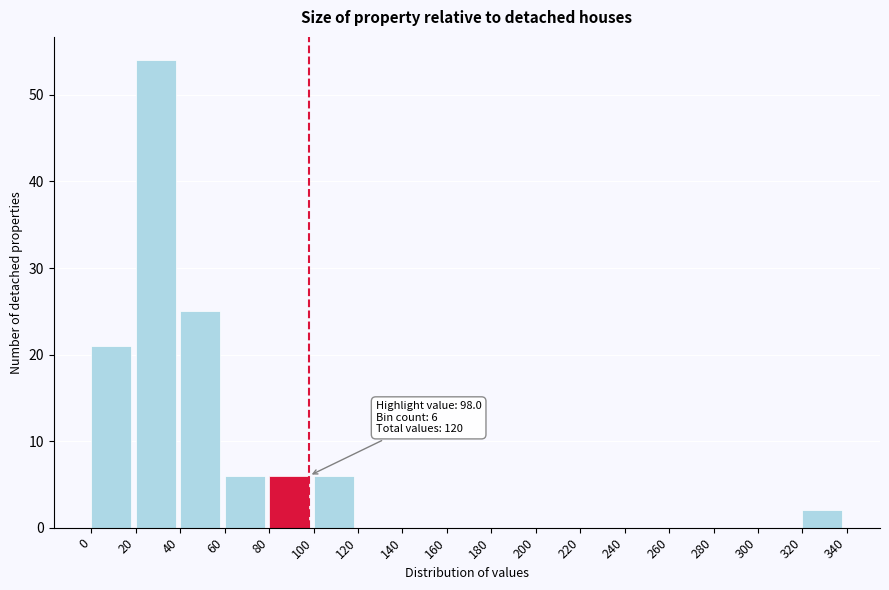

Over which range of the x-axis is the bar tallest?

20 to 40